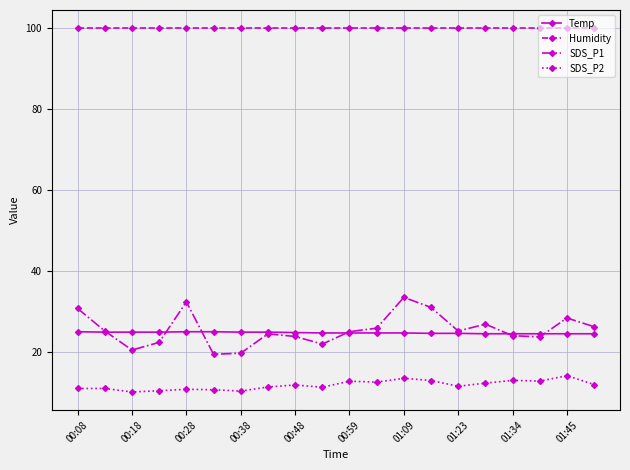

What is the value of the SDS_P1 point at the 5th from the left?

32.3